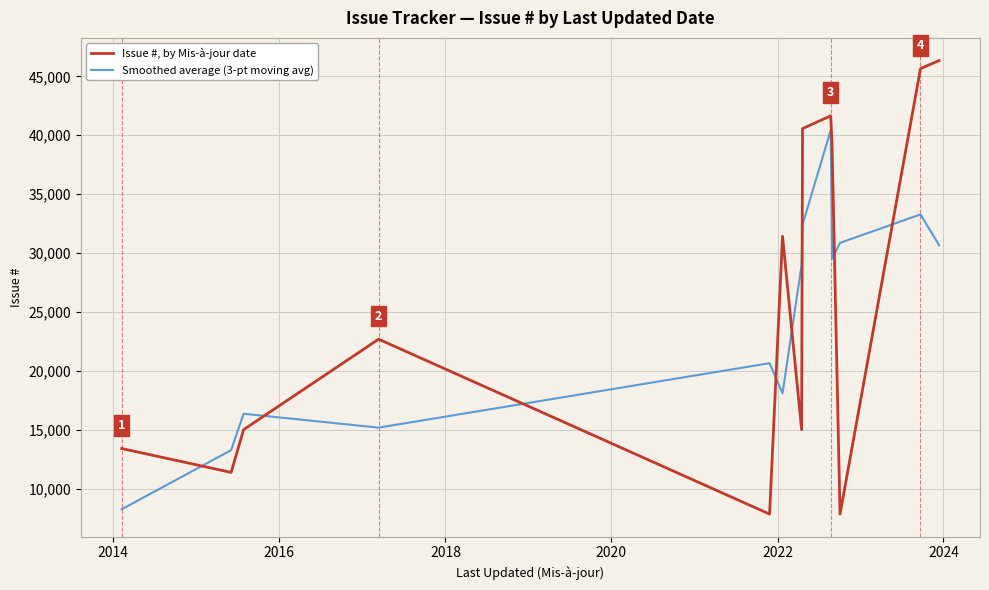

What is the highest value of the Smoothed average (3-pt moving avg) series?

40439.3